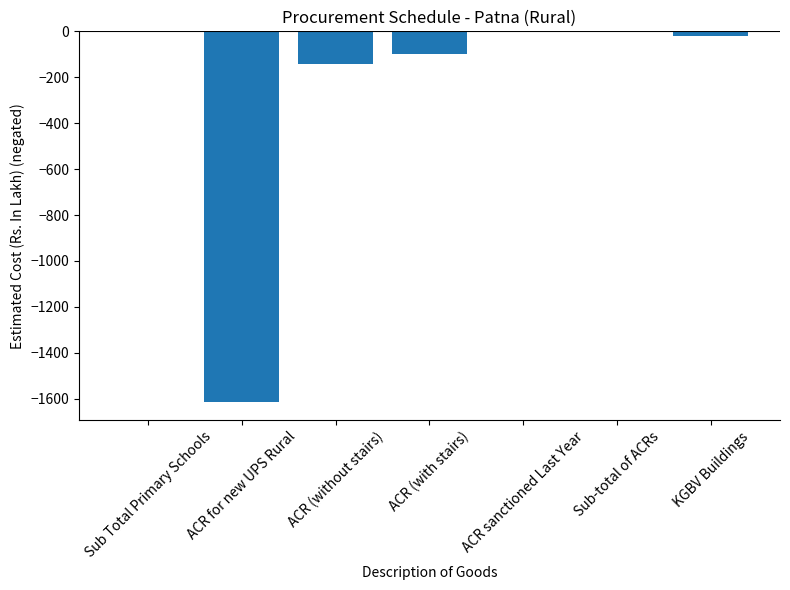

What is the difference between the values at ACR sanctioned Last Year and ACR for new UPS Rural?

1612.3